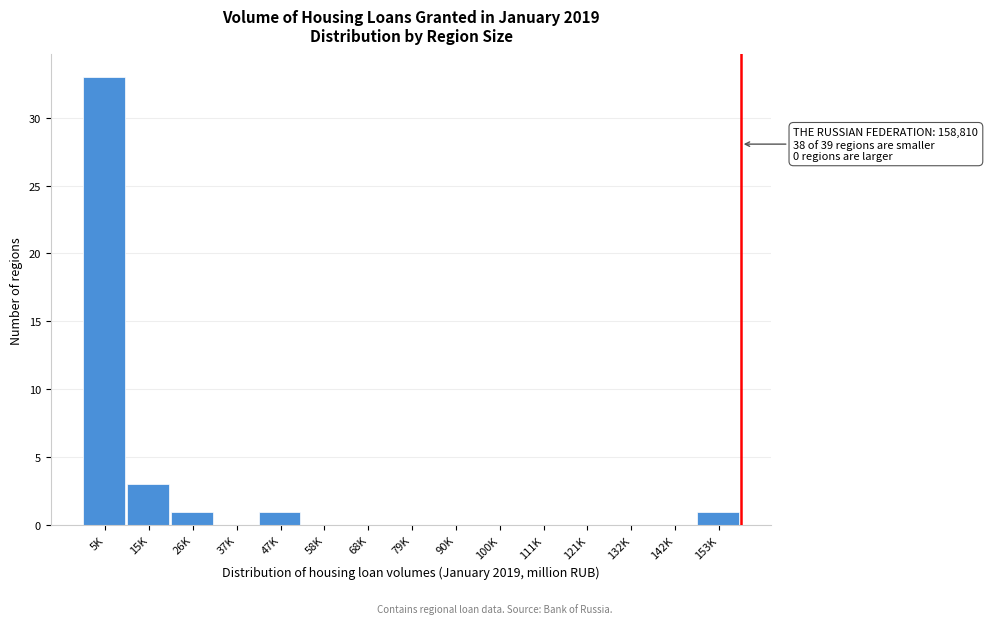

Reading right to left, list all the values displayed in this chart.

153K=1	142K=0	132K=0	121K=0	111K=0	100K=0	90K=0	79K=0	68K=0	58K=0	47K=1	37K=0	26K=1	15K=3	5K=33